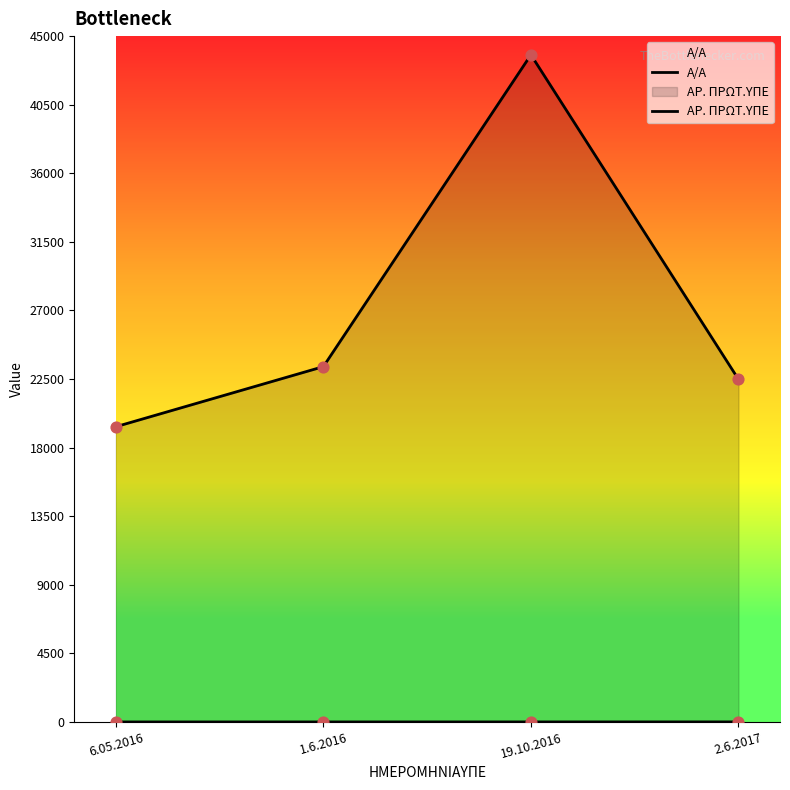

What are all the series names shown in the legend?

Α/Α, ΑΡ. ΠΡΩΤ.ΥΠΕ